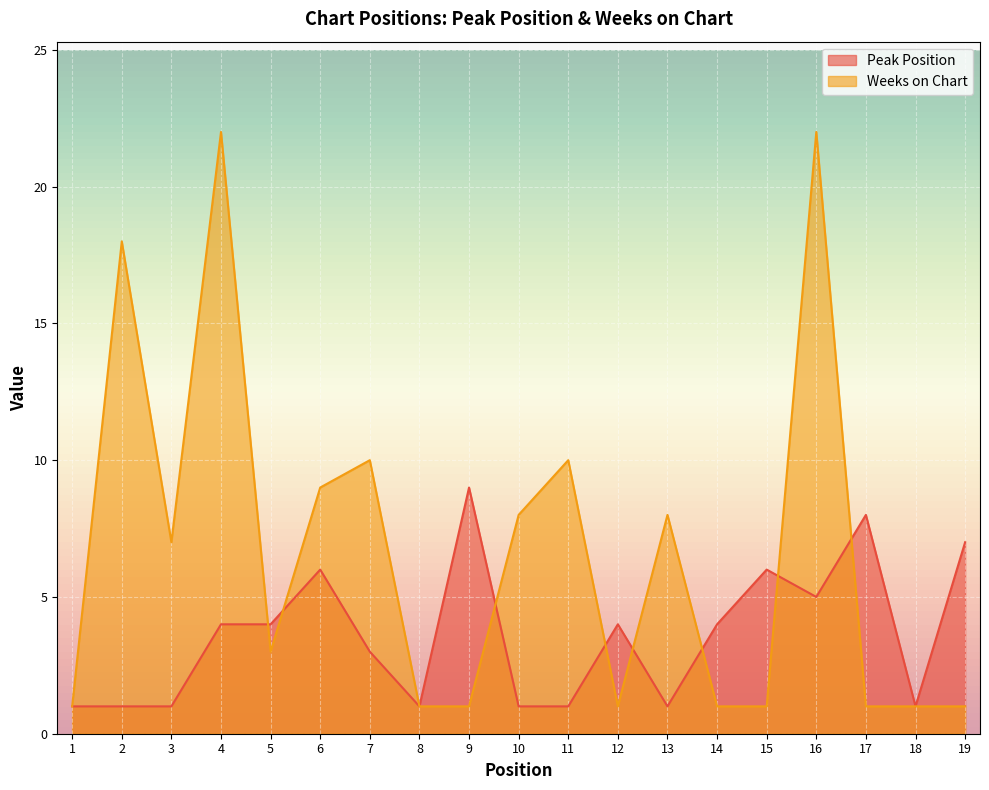

List the labels in order of Peak Position value, largest first.

9, 17, 19, 6, 15, 16, 4, 5, 12, 14, 7, 1, 2, 3, 8, 10, 11, 13, 18